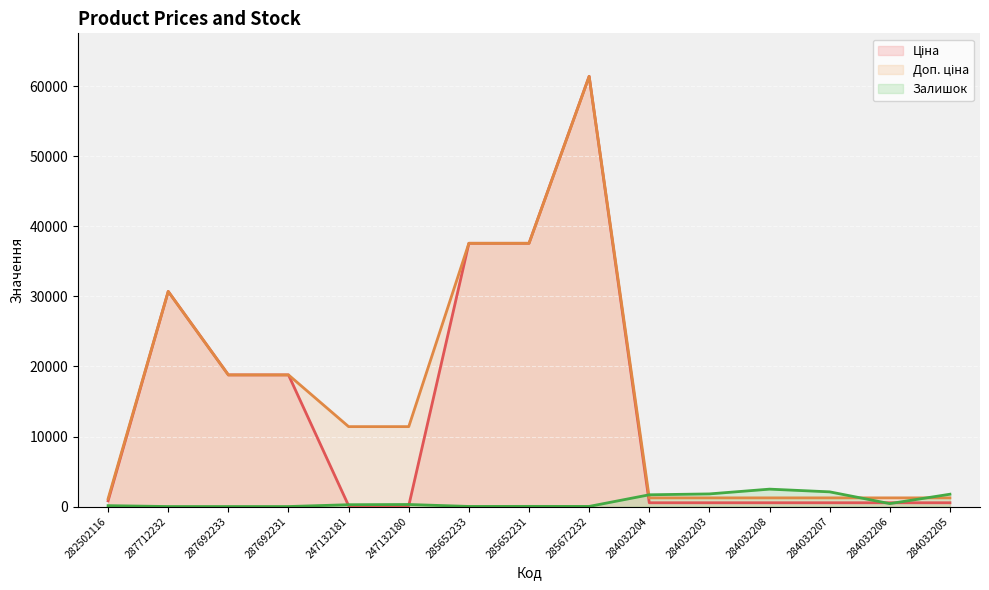

Is the value of Залишок at 284032204 greater than the value of Ціна at 247132181?

Yes